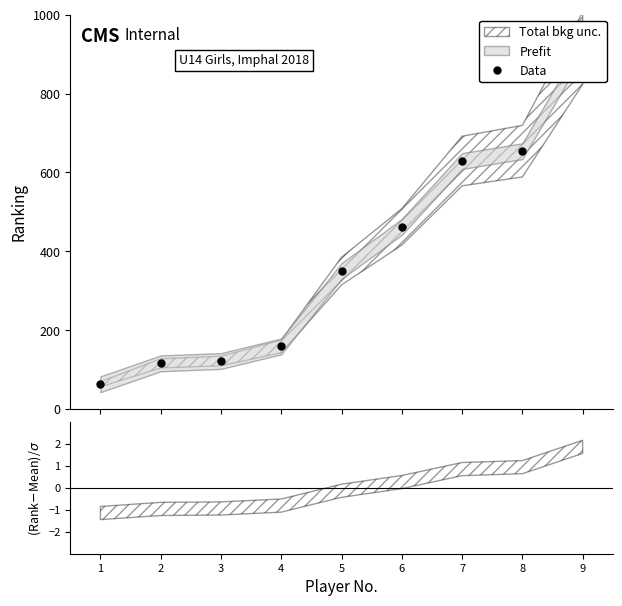

Reading left to right, transcribe all the data shown in this chart.

1=63	2=116	3=122	4=159	5=350	6=462	7=629	8=654	9=915